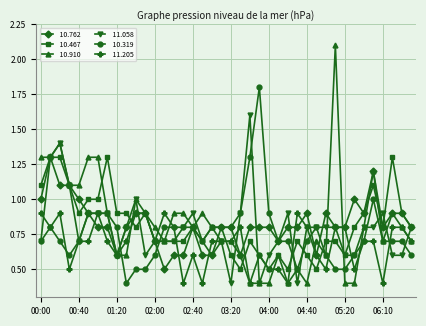

What is the greatest value displayed?

2.1